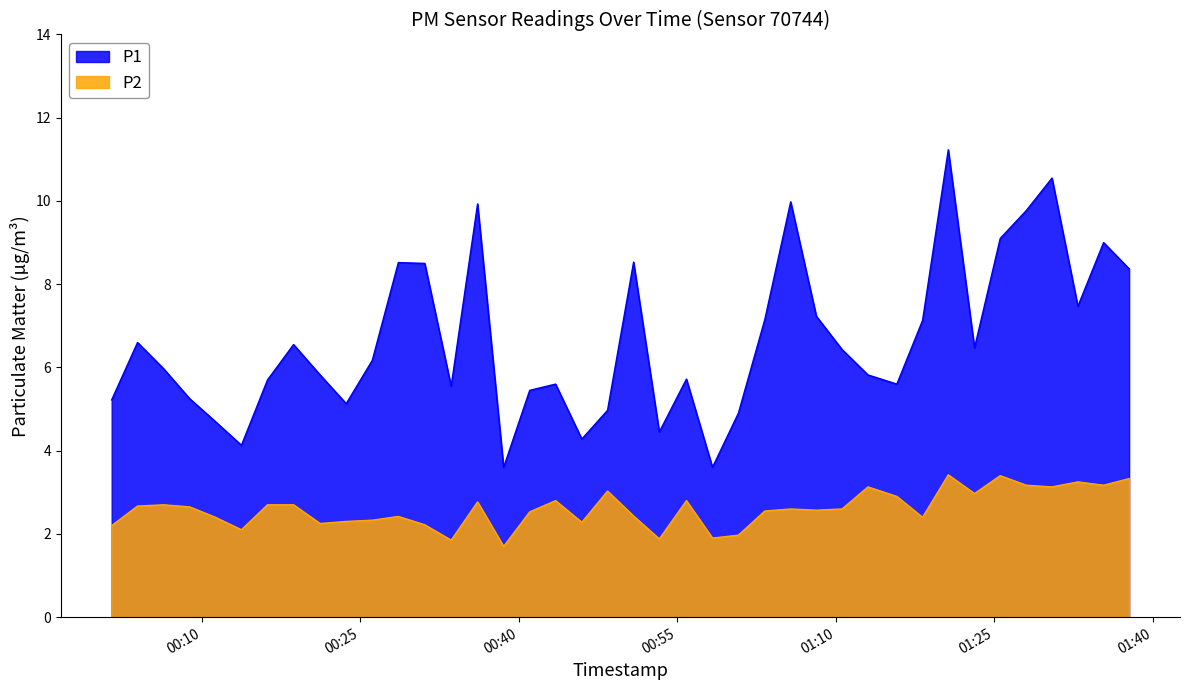

How many data points in P2 are less than 2?

5